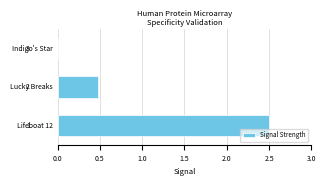

Where is the data nearest to the value 1?

Lucky Breaks